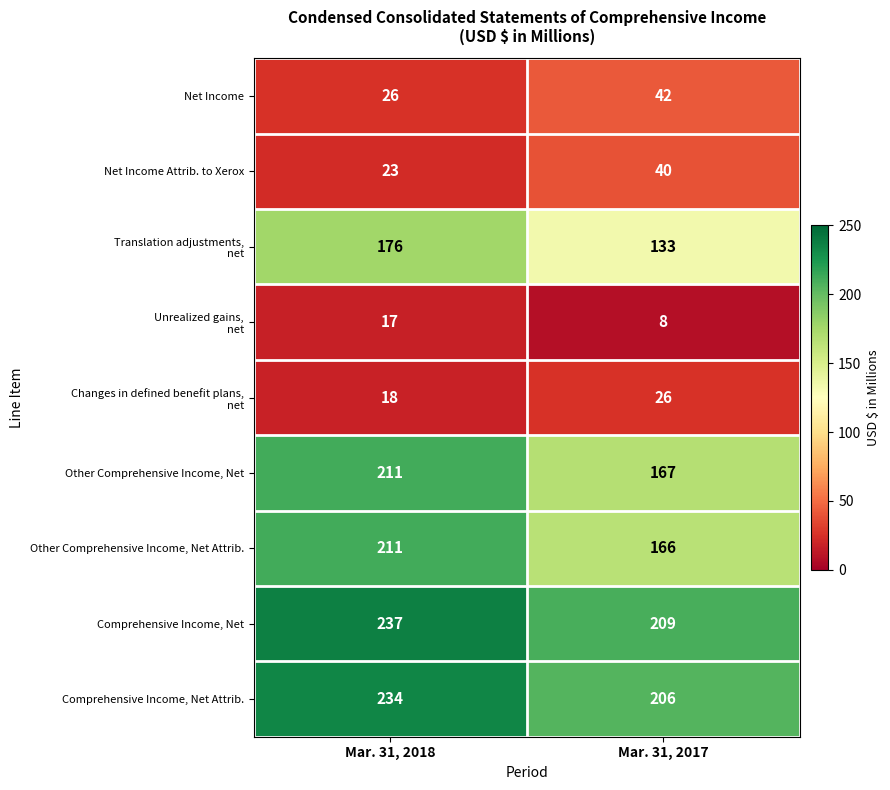

What is the approximate value of Other Comprehensive Income, Net at Mar. 31, 2018, to the nearest 5?

210